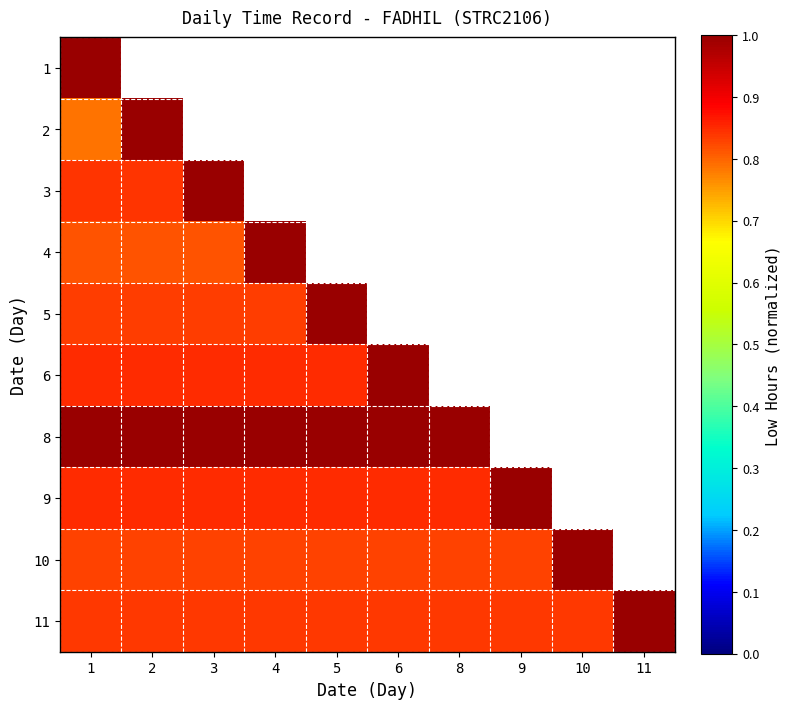

Which label corresponds to the smallest value in the chart?

1